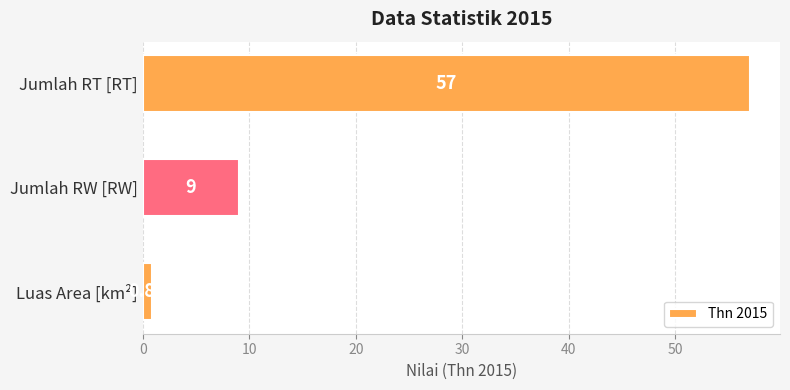

What is the greatest value displayed?

57.0